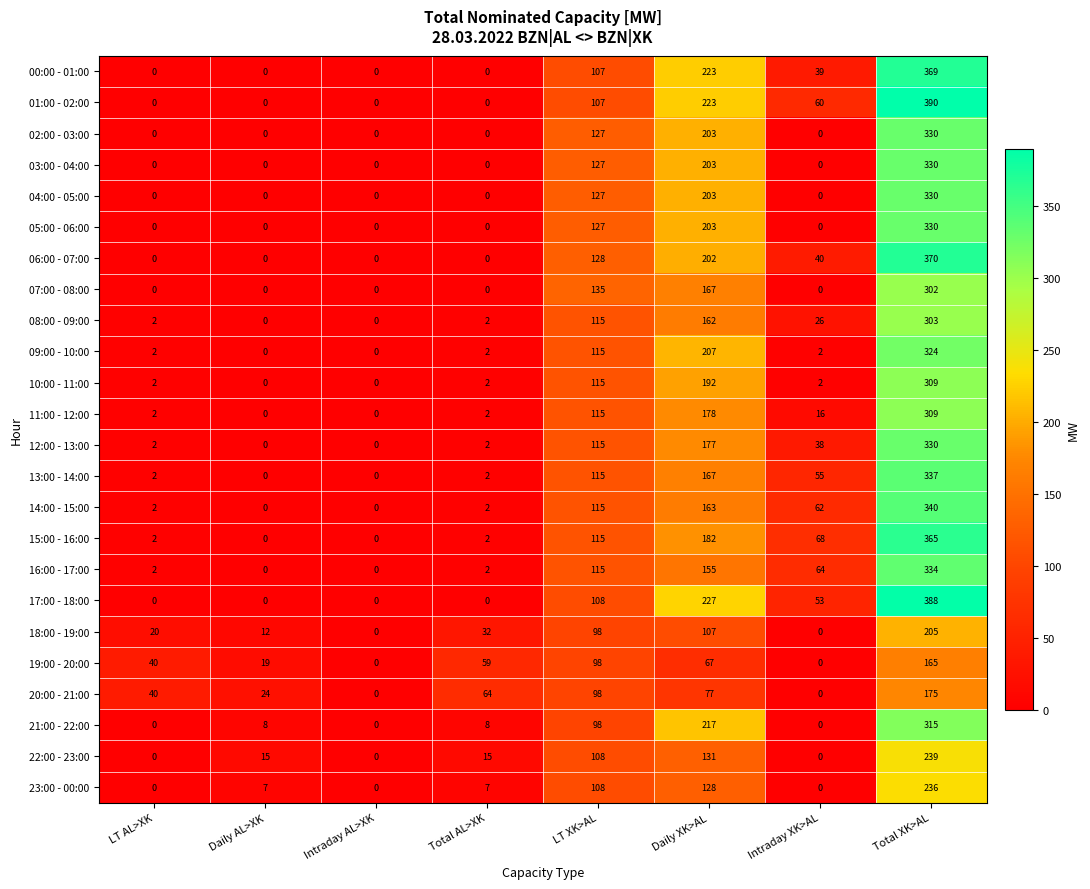

How many positive values does the 13:00 - 14:00 series have?

6